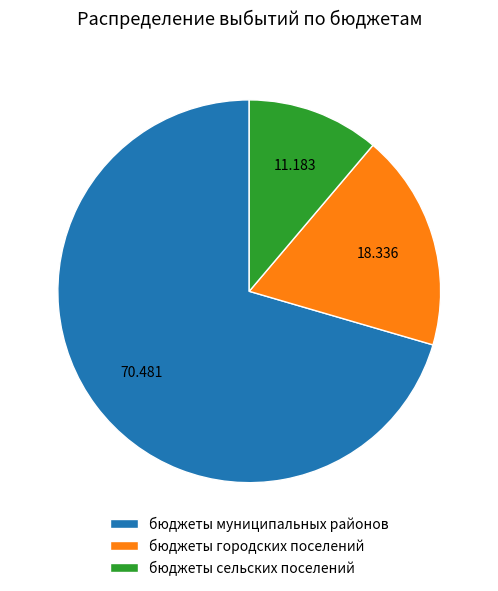

Which has a higher value, бюджеты сельских поселений or бюджеты городских поселений?

бюджеты городских поселений